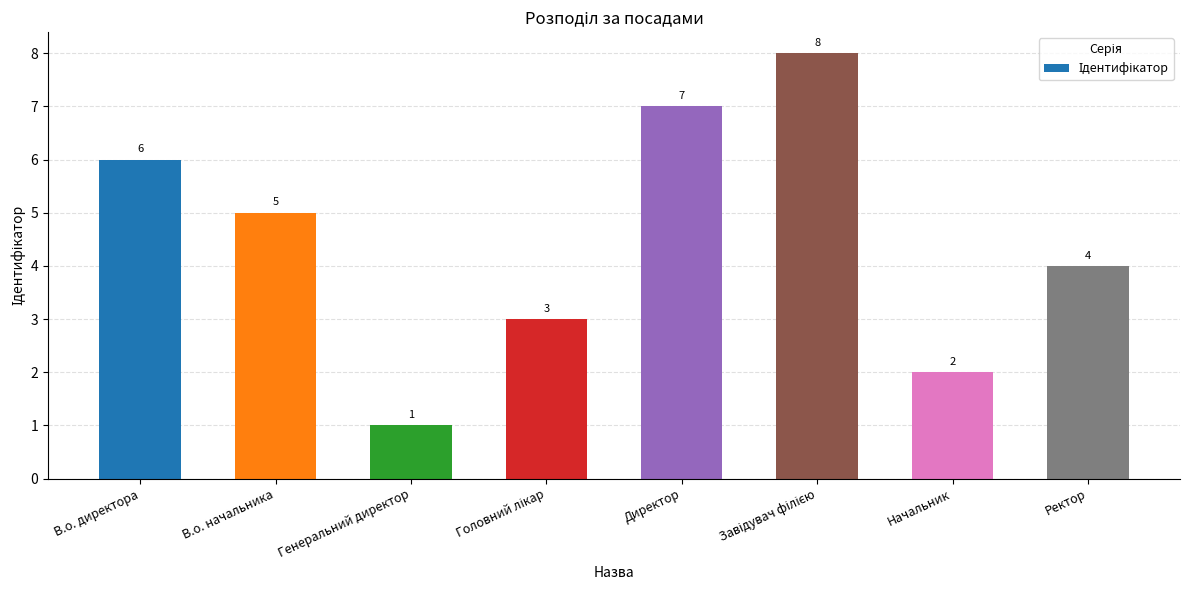

Which category has the lowest value across all series?

Генеральний директор